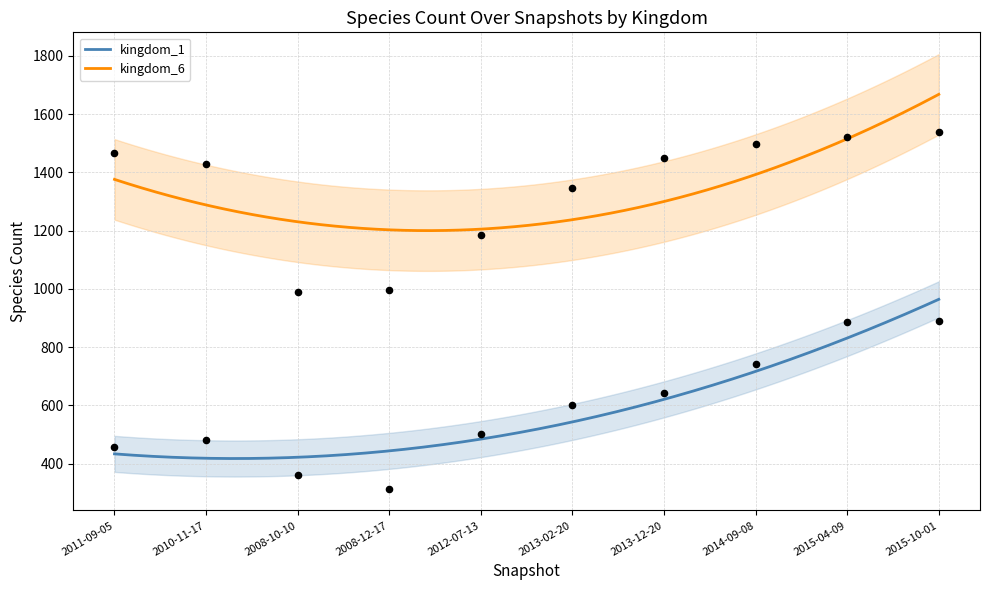

At how many categories does at least one series exceed 363?

10